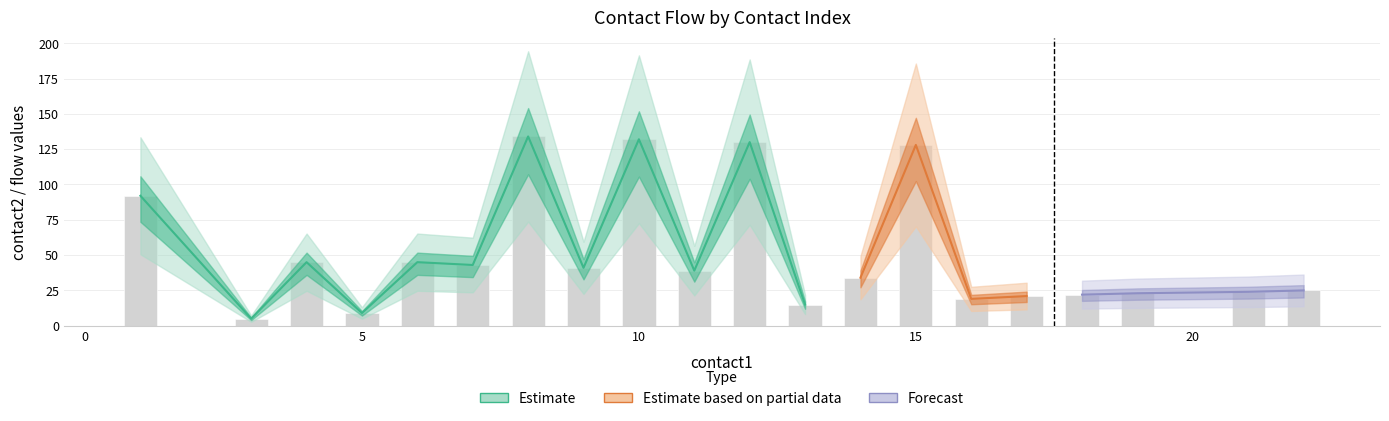

How many data points in contact2 are less than 39?

10